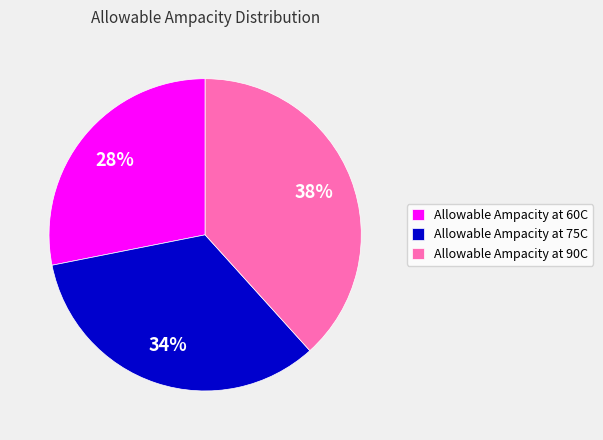

To the nearest percent, what is the average slice percentage?

33%